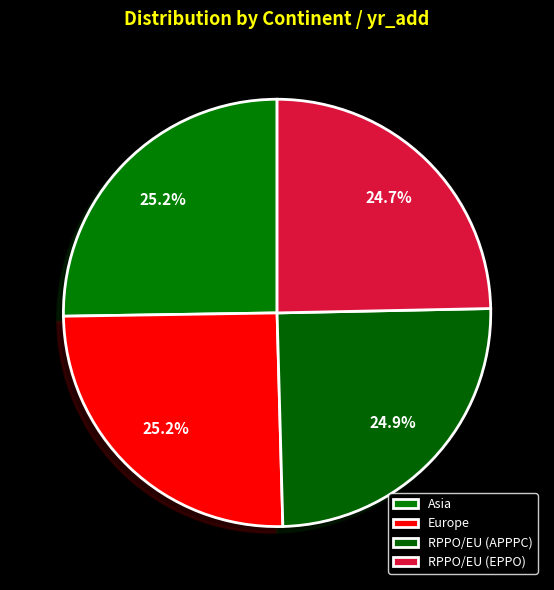

Count the number of slices in the pie.

4